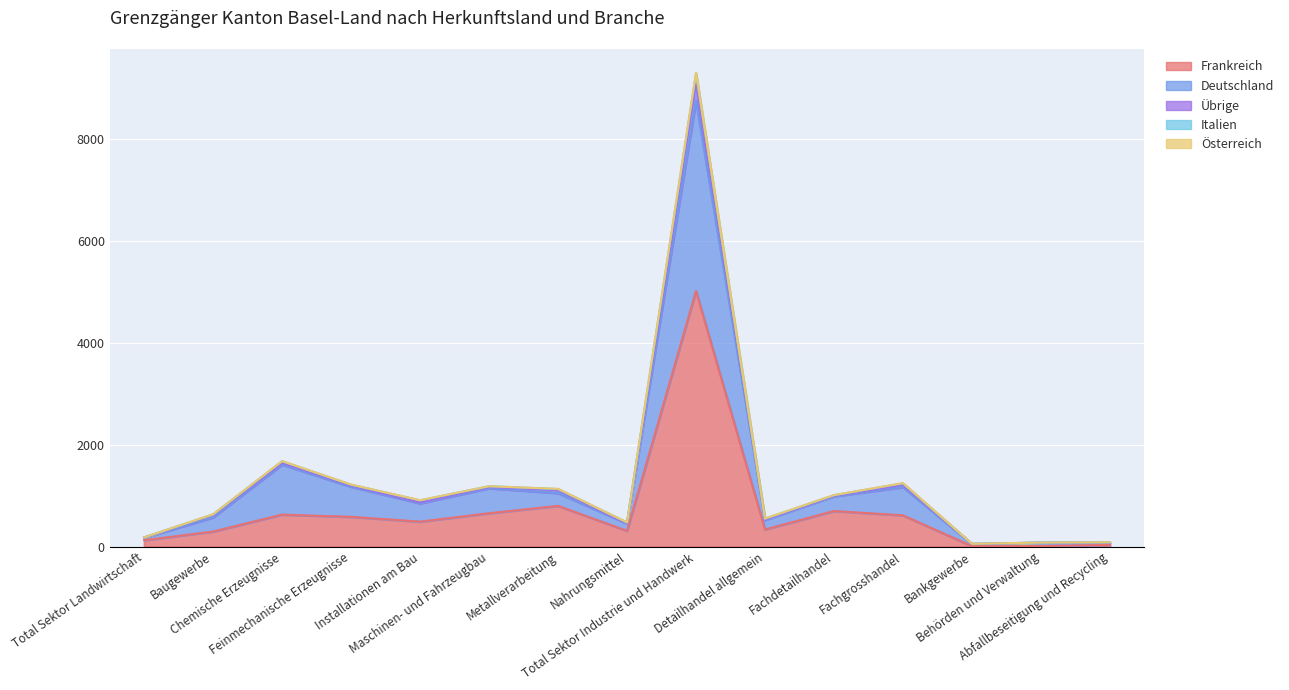

What is the total value across all series at Chemische Erzeugnisse?

5591